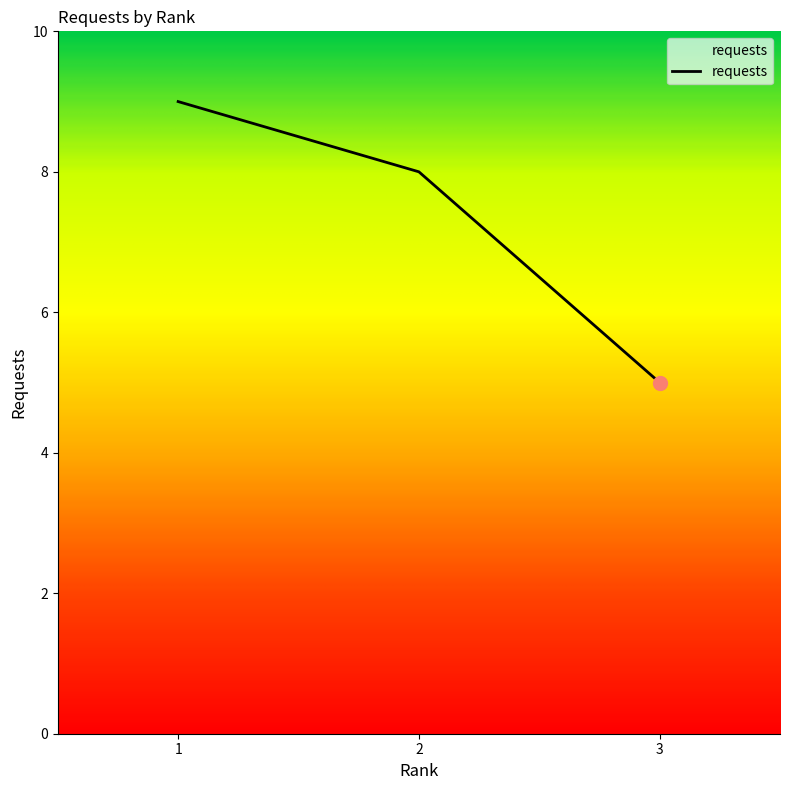

Reading right to left, extract all data points from this chart.

5	8	9